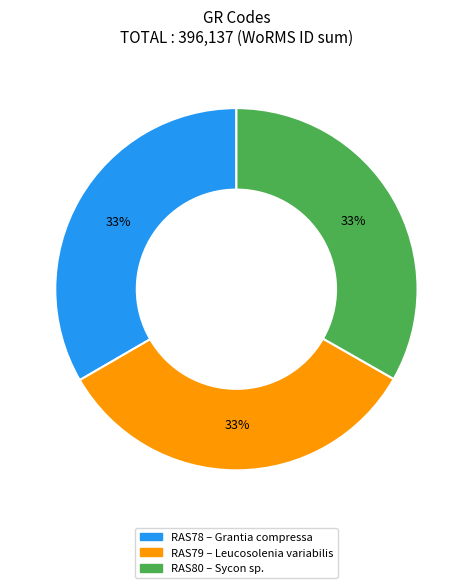

Count the number of slices in the pie.

3